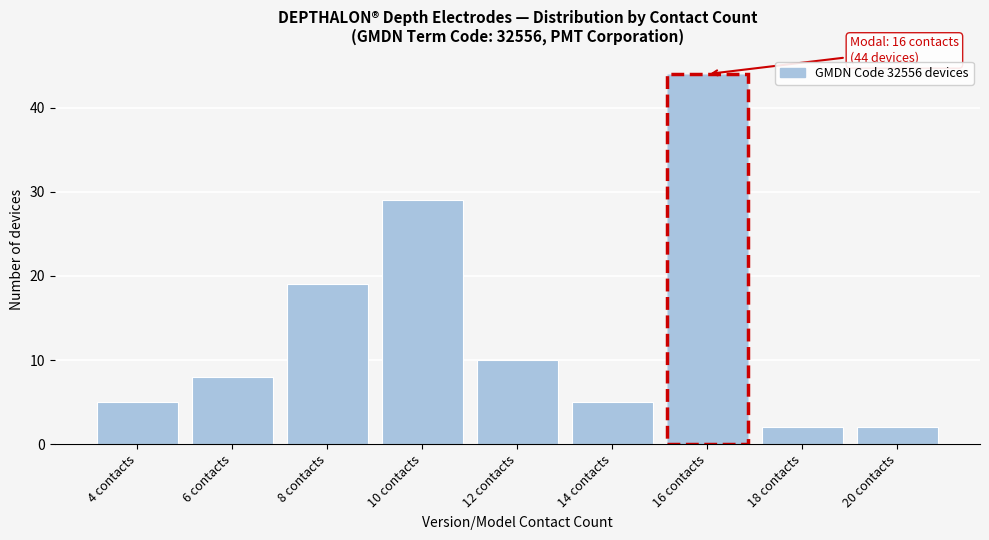

Reading left to right, transcribe all the data shown in this chart.

4 contacts=5	6 contacts=8	8 contacts=19	10 contacts=29	12 contacts=10	14 contacts=5	16 contacts=44	18 contacts=2	20 contacts=2